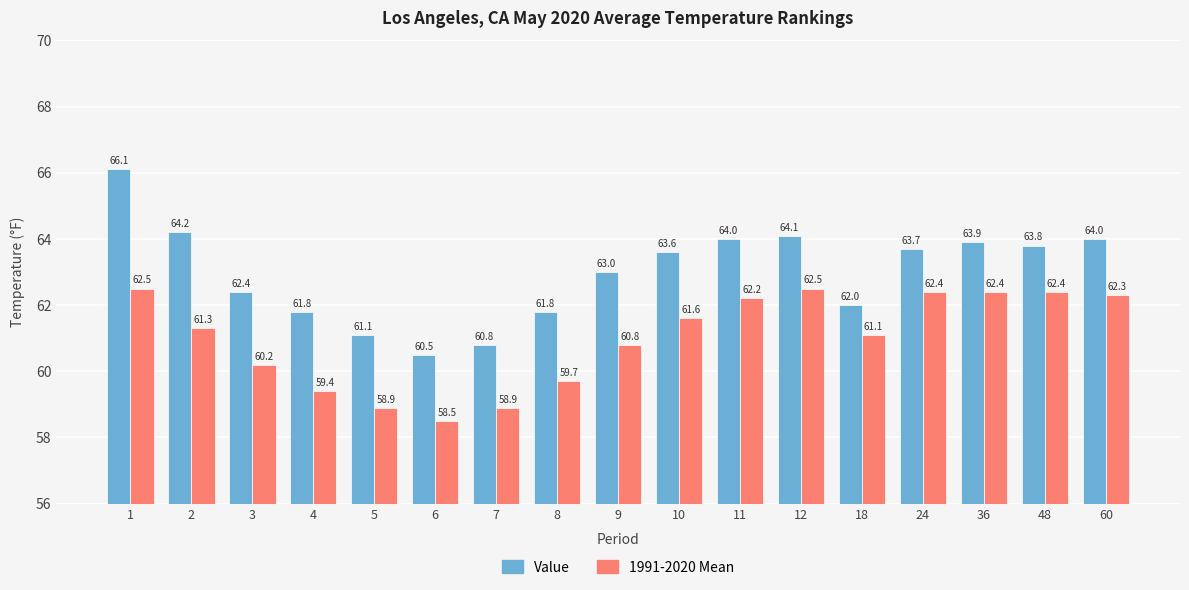

What is the average value of the Value series?

63.0